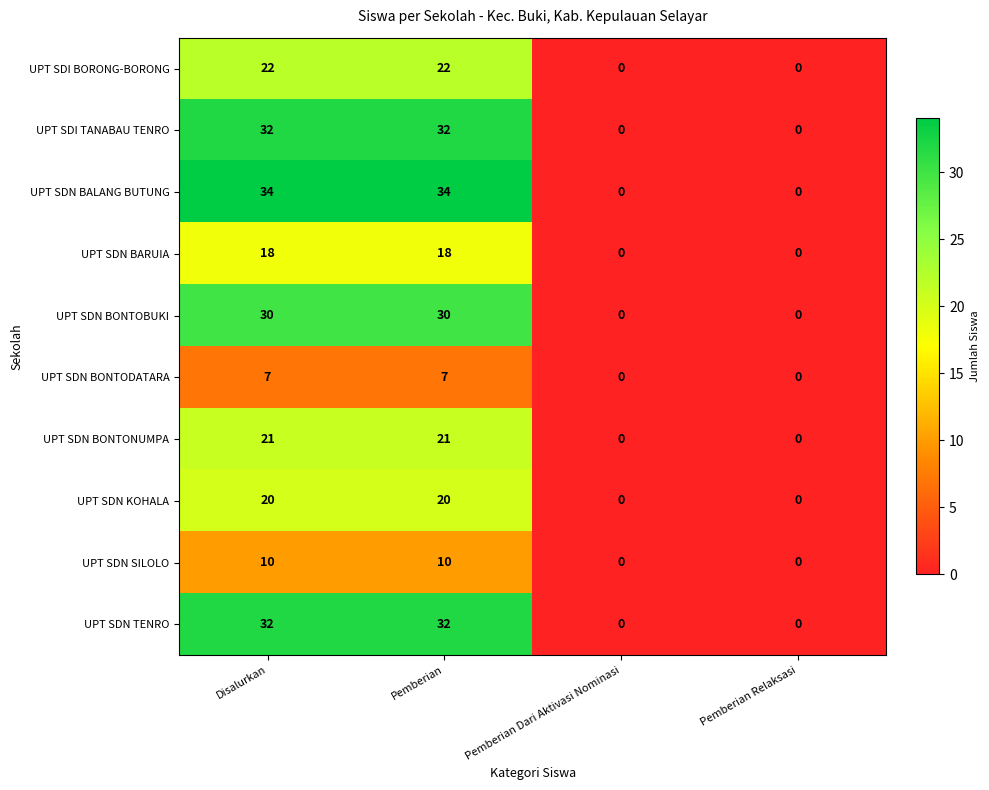

Is it true that UPT SDN BONTONUMPA equals 10 at Disalurkan?

False